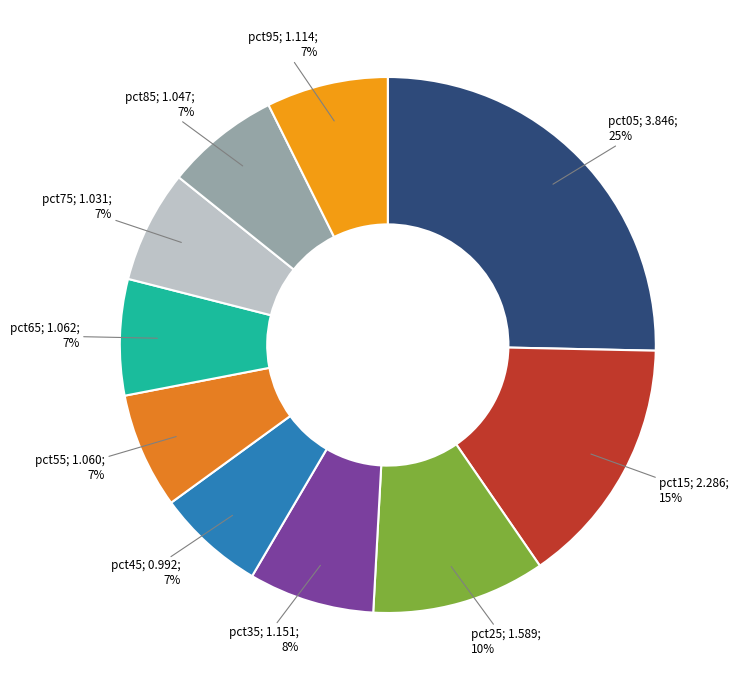

To the nearest percent, what is the average slice percentage?

10%